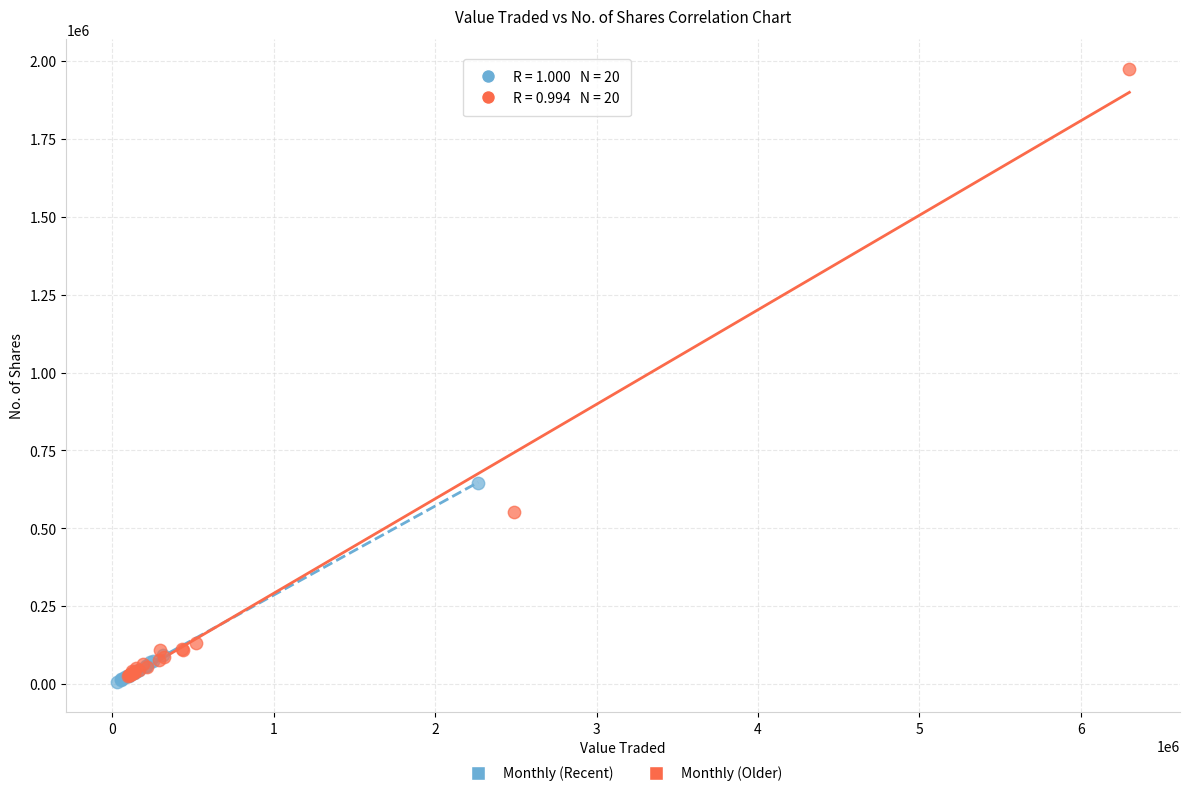

What are all the series names shown in the legend?

Monthly (Recent), Monthly (Older)